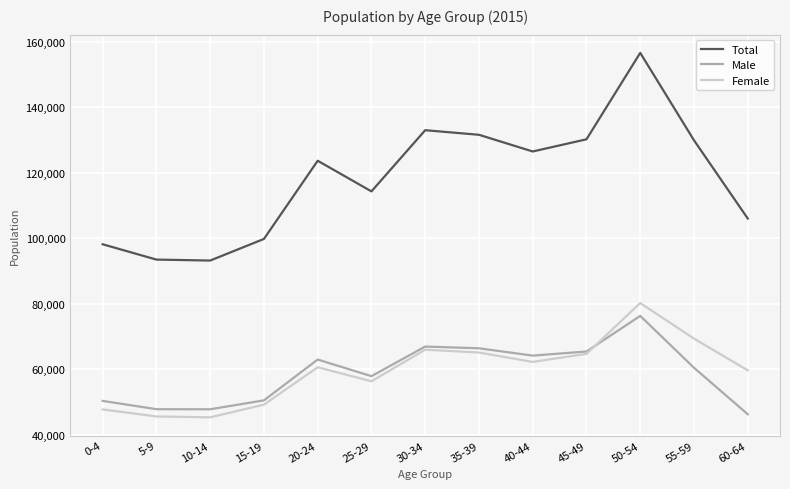

What value does the Total series have at 0-4, to the nearest 50?

98200